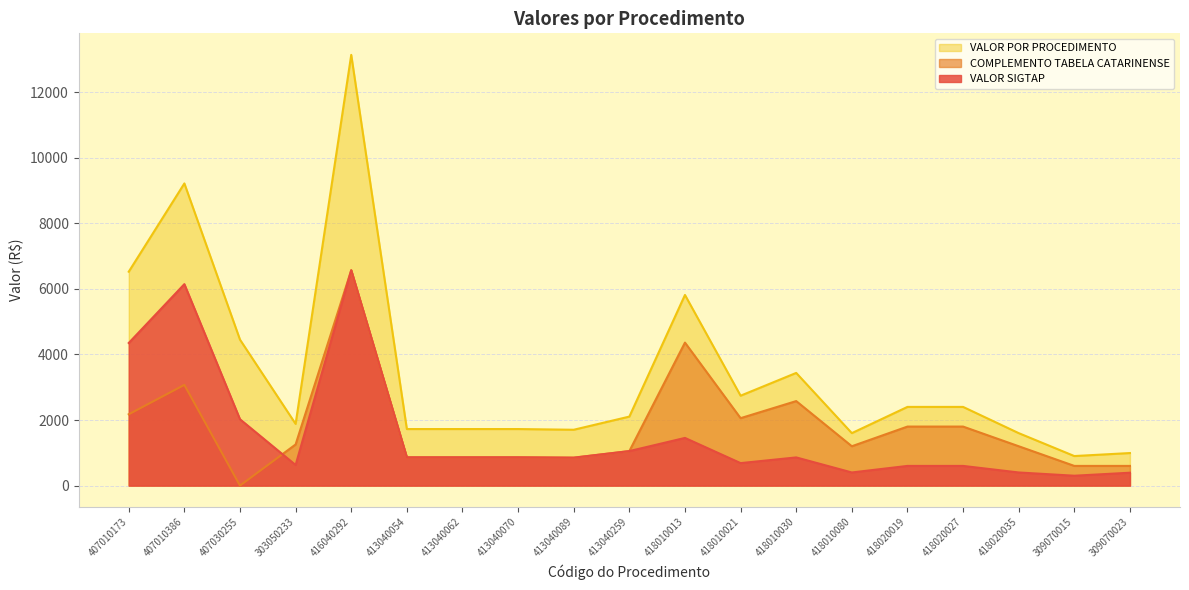

Rank the series by their maximum value, from highest to lowest.

VALOR POR PROCEDIMENTO, VALOR SIGTAP, COMPLEMENTO TABELA CATARINENSE